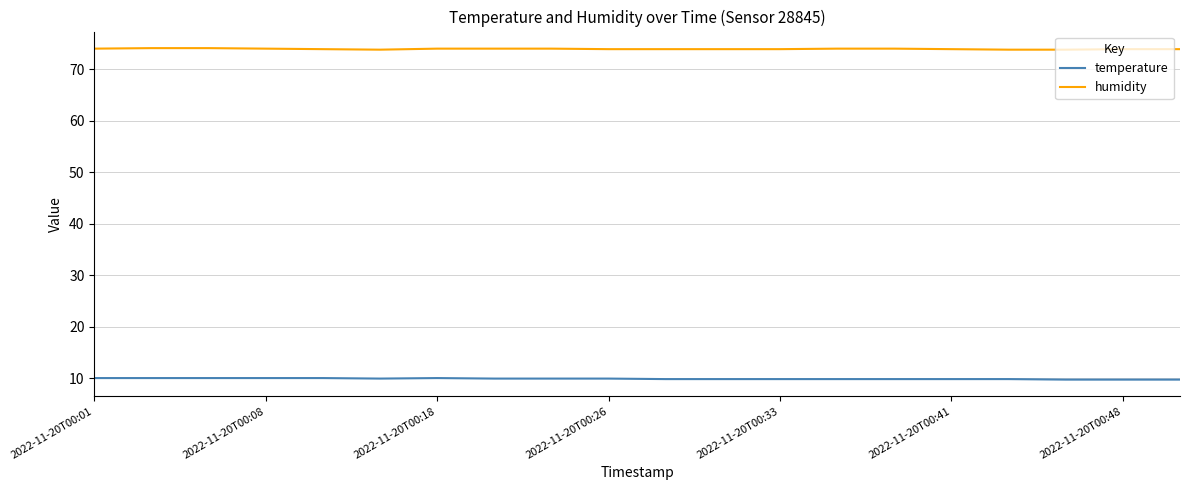

True or false: temperature and humidity intersect in this chart.

False